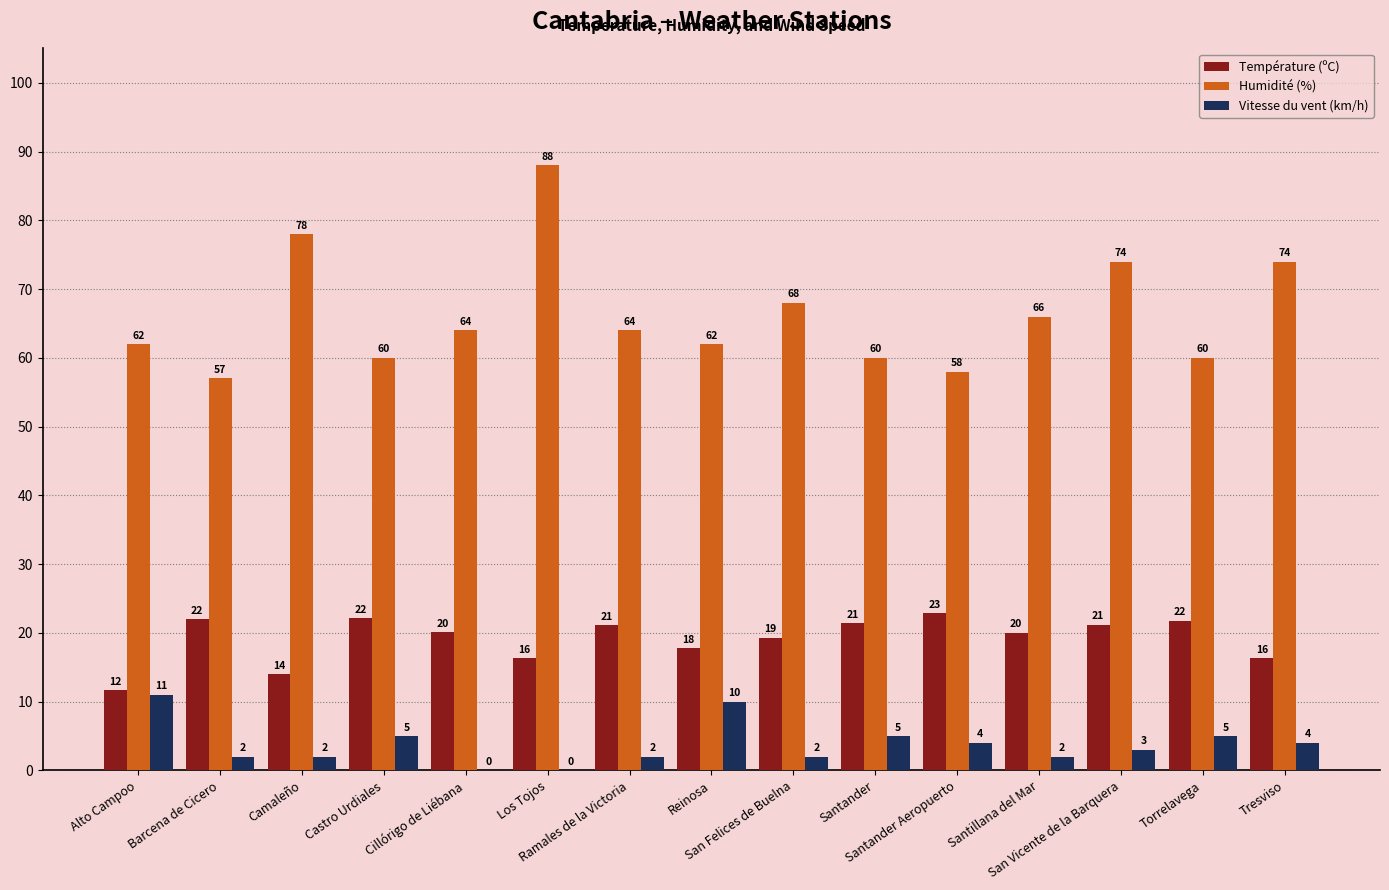

Which series has the largest total across all categories?

Humidité (%)